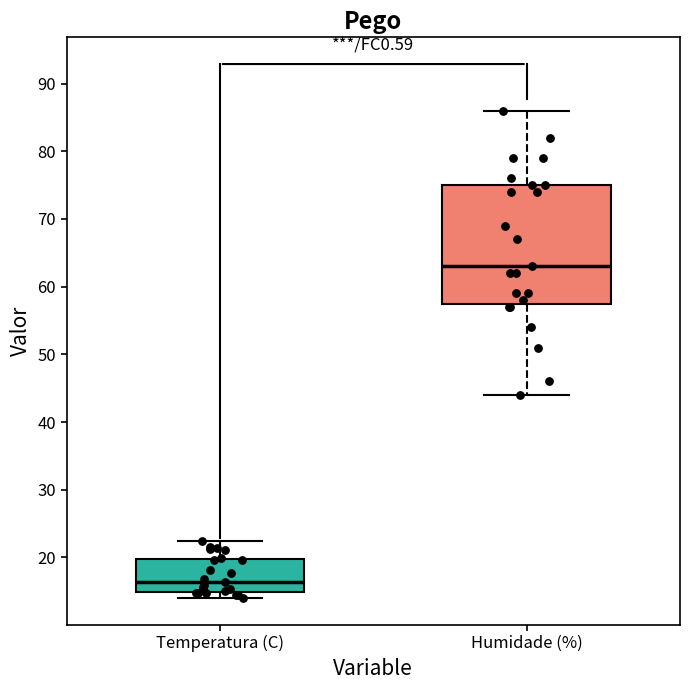

Which box is the tallest, from its lower edge to its upper edge?

Humidade (%)